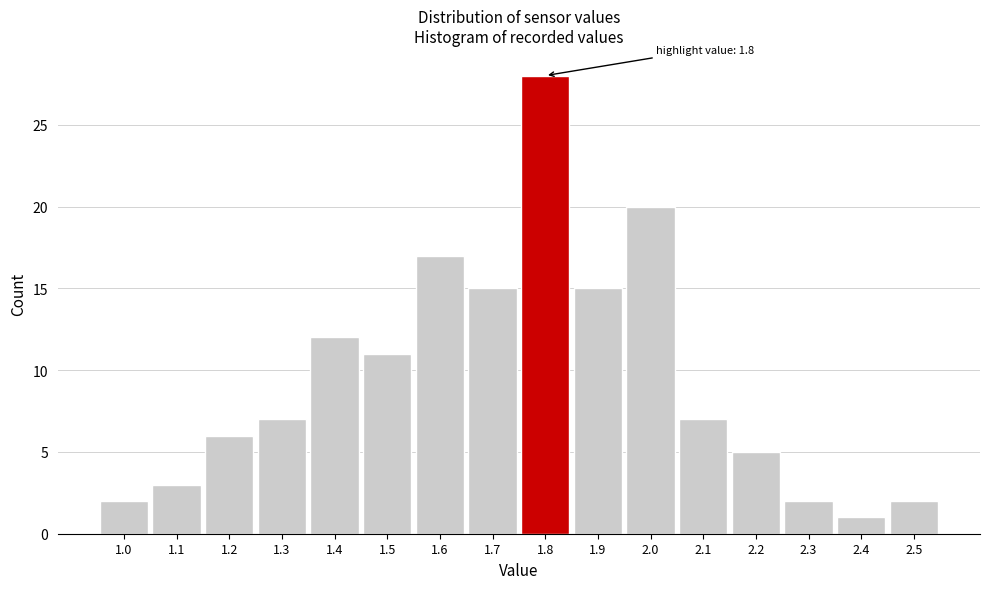

Over which range of the x-axis is the bar tallest?

1.75 to 1.85